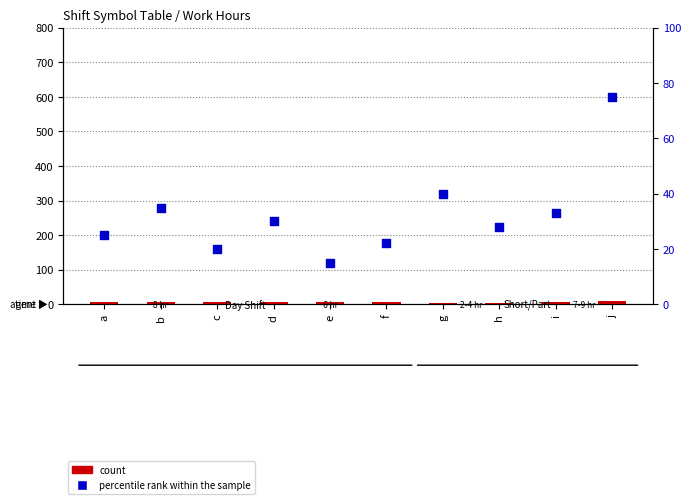

Which series has the largest total across all categories?

percentile rank within the sample